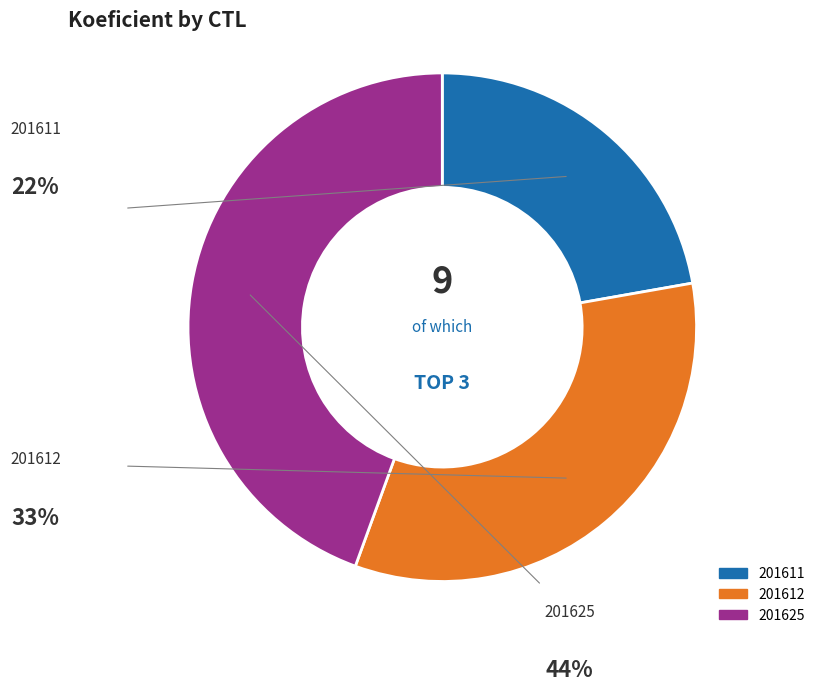

Does any single category account for the majority?

No